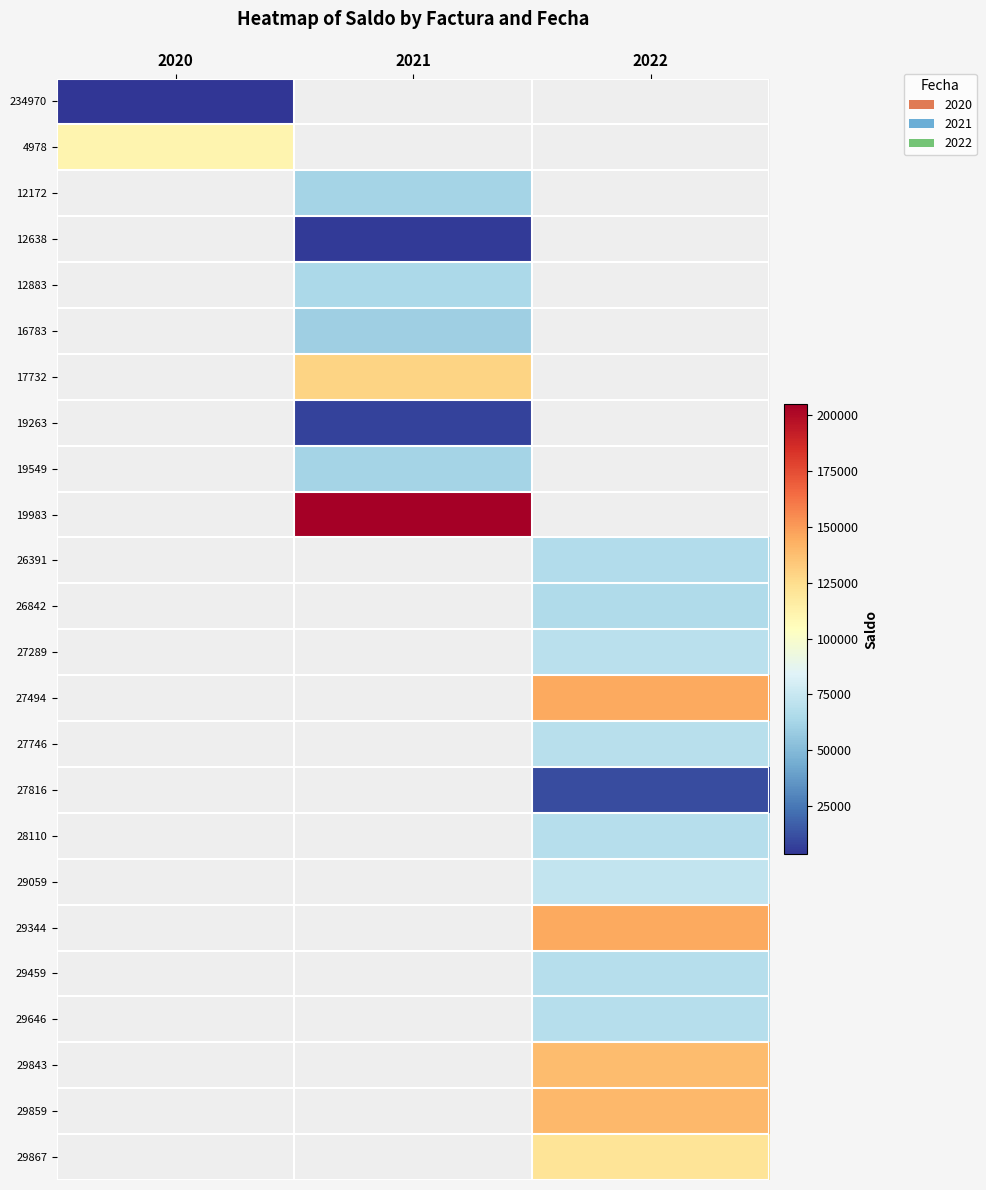

Which has a higher value, 2021 or 2020?

2020